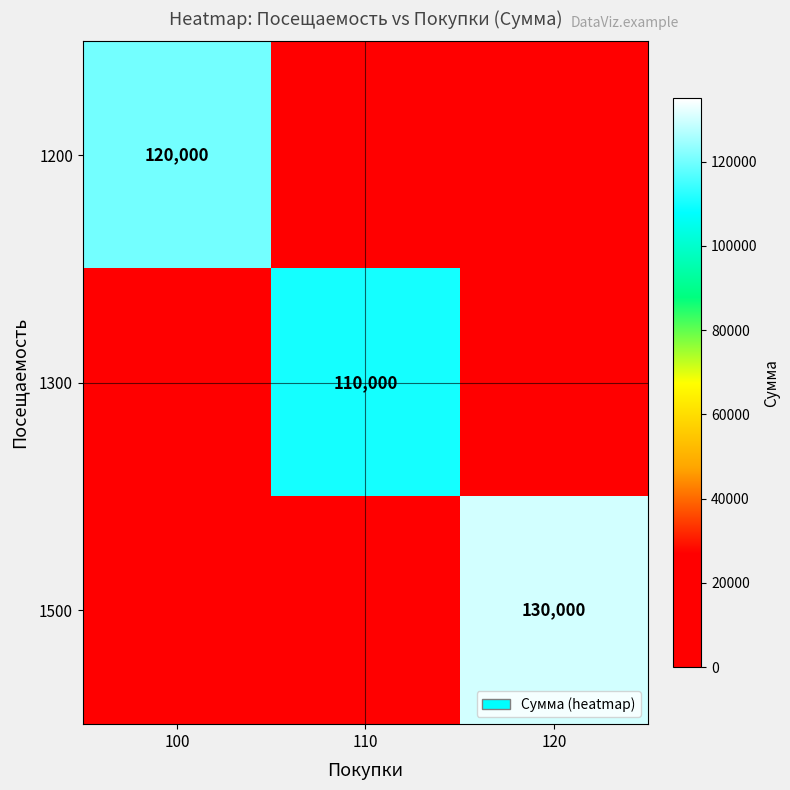

Is the value of 1200 at 100 greater than the value of 1500 at 120?

No